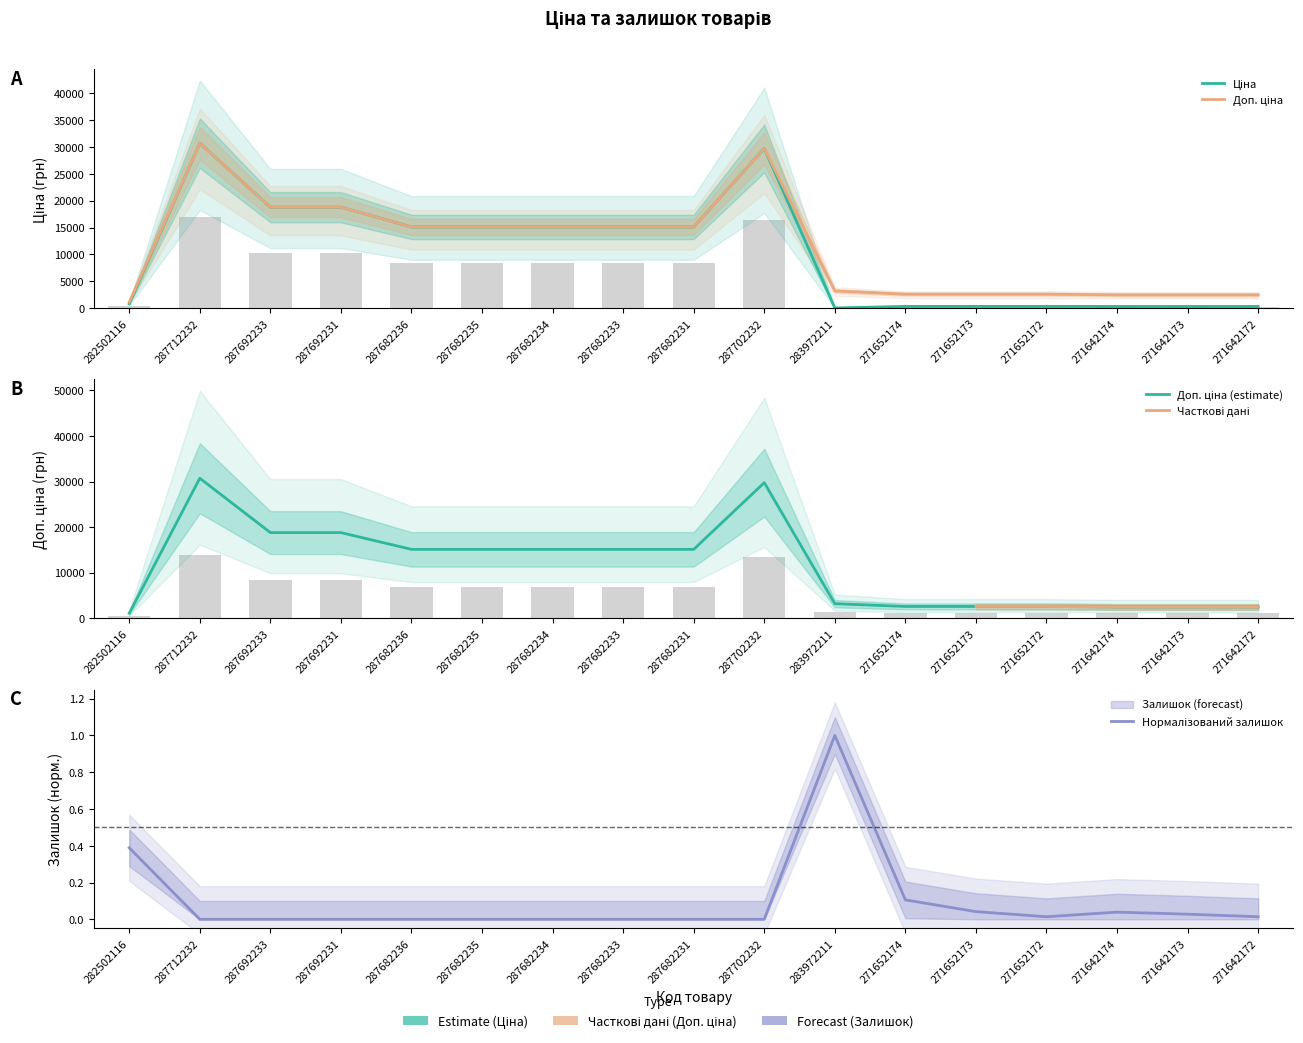

What is the approximate value of Ціна at 283972211?

32.0